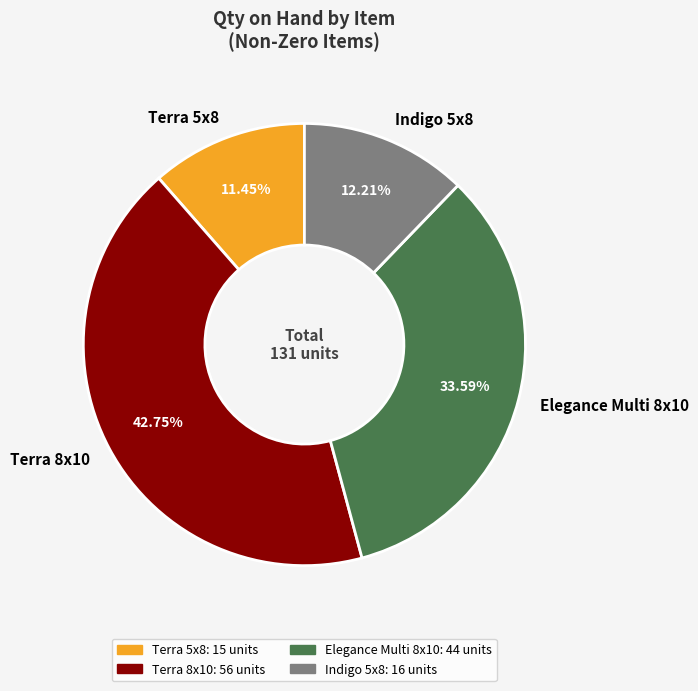

Between Terra 8x10 and Indigo 5x8, which is larger?

Terra 8x10